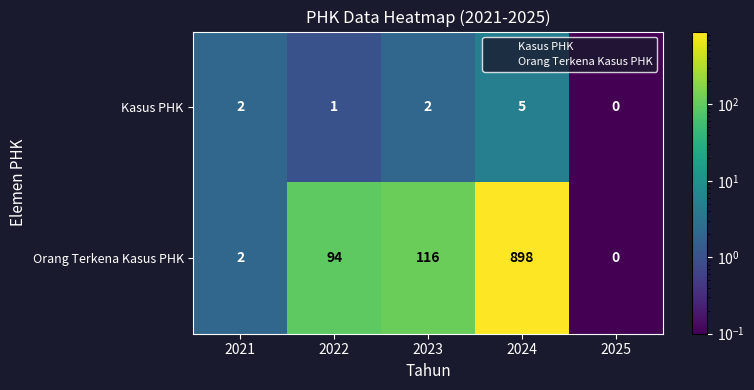

What is the difference between the maximum and second lowest values in the Kasus PHK series?

4